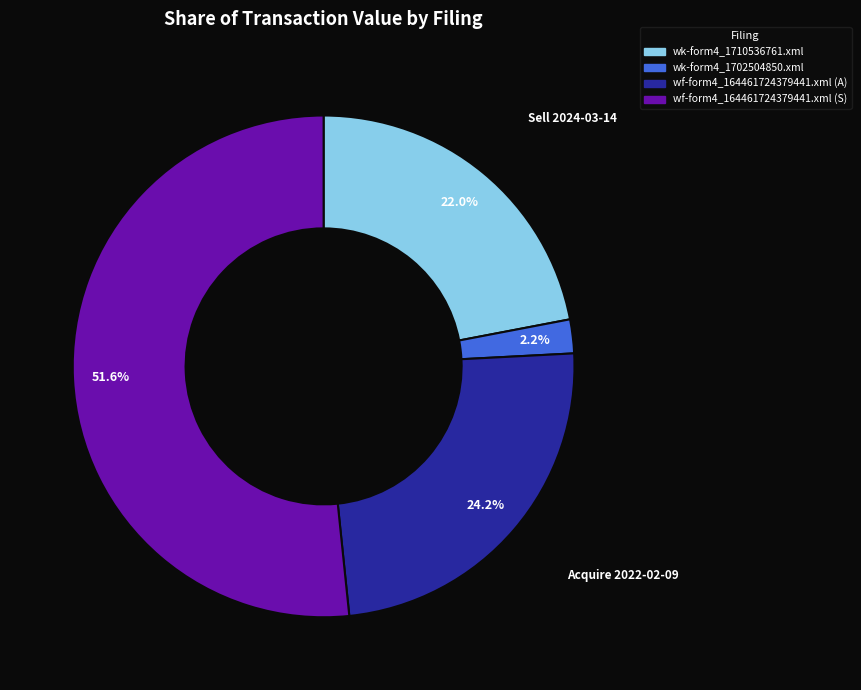

To the nearest percent, what is the difference between the wk-form4_1702504850.xml and wk-form4_1710536761.xml slice percentages?

20%